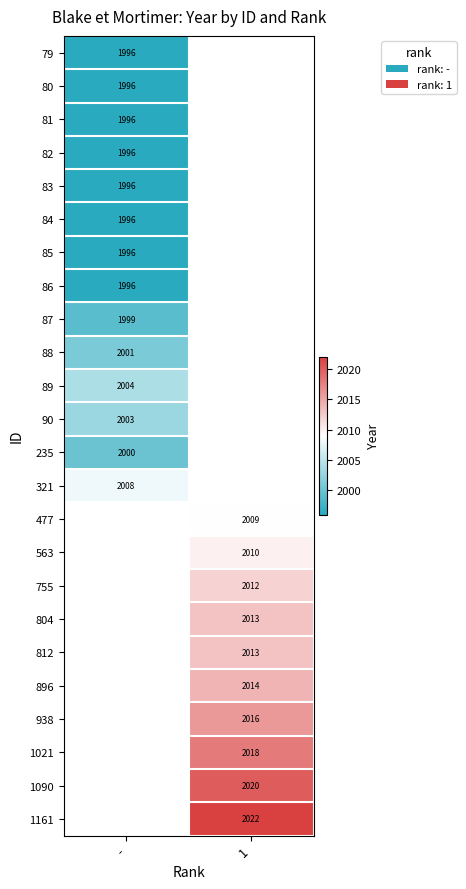

True or false: 804 has a value of 2013 at 1.

True